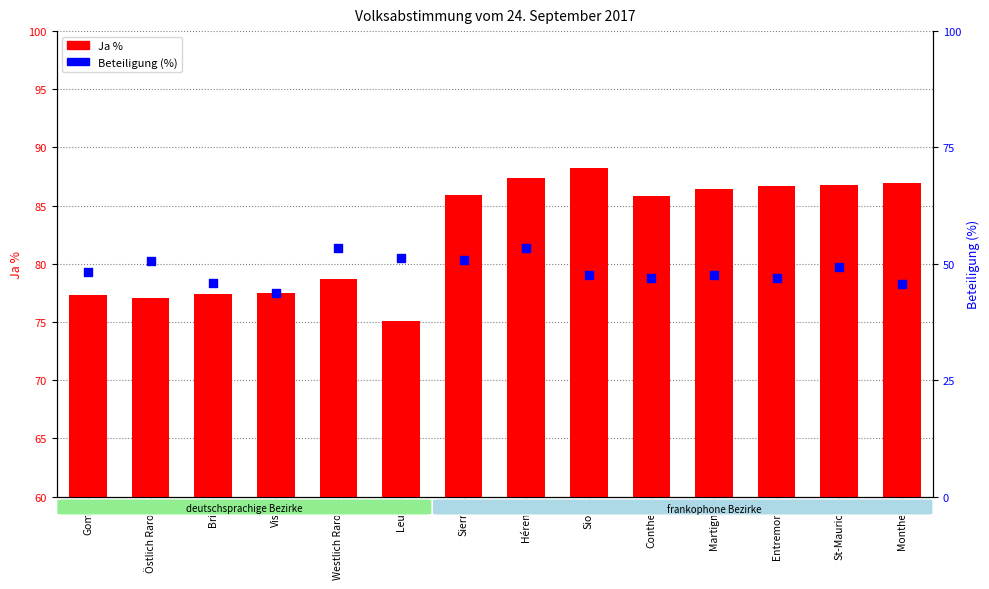

Is the value of Beteiligung (%) at Hérens greater than the value of Ja % at Conthey?

No